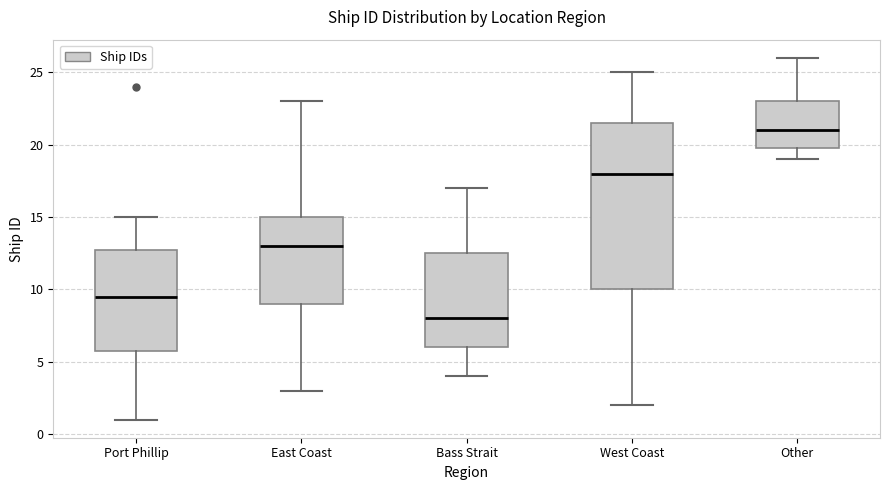

Which box is the tallest, from its lower edge to its upper edge?

West Coast